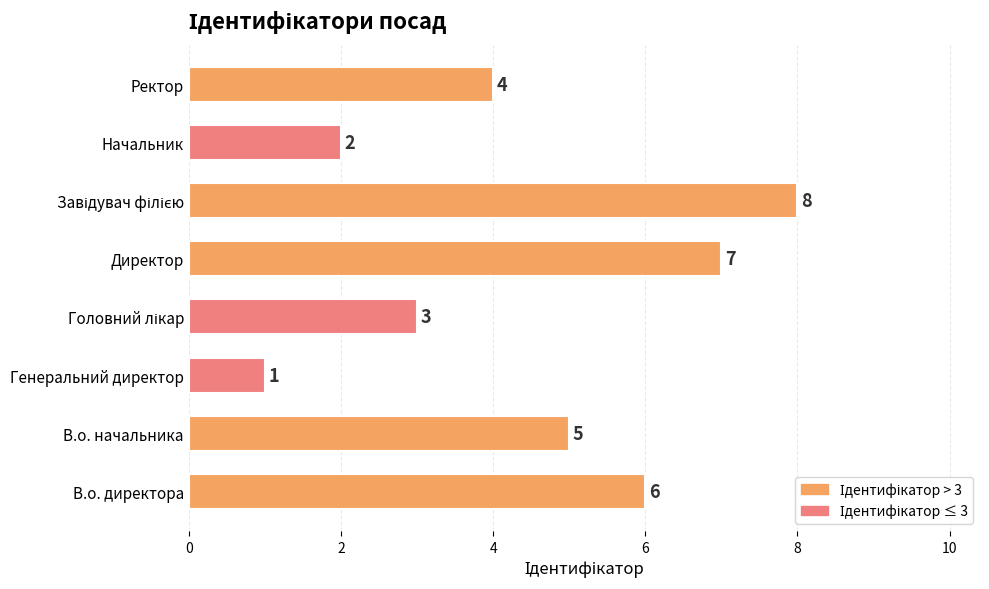

Reading bottom to top, what are all the values shown in this chart?

6	5	1	3	7	8	2	4